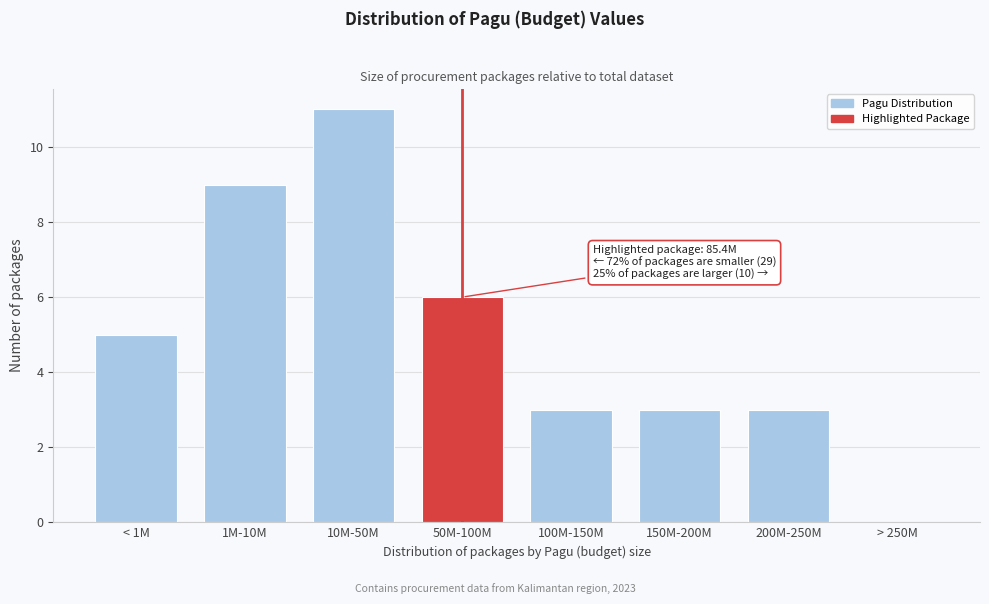

Reading right to left, transcribe all the data shown in this chart.

> 250M=0	200M-250M=3	150M-200M=3	100M-150M=3	50M-100M=6	10M-50M=11	1M-10M=9	< 1M=5